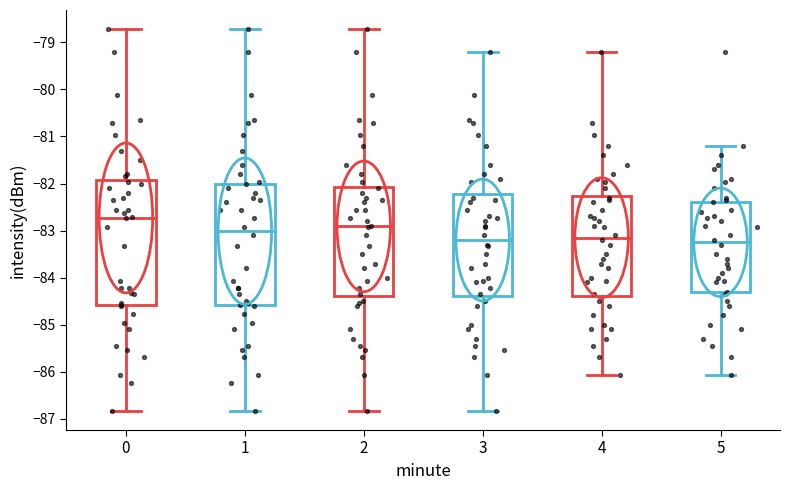

Reading left to right, transcribe this box plot: for each box, give where its median line is, the range the box spans, and where its two whiskers end, as read against the y-axis. The values are not printed on the chart, so give them approximately, as read against the axis.

0: median -82.7, box -84.6 to -81.9, whiskers -86.8 to -78.7
1: median -83.0, box -84.6 to -82.0, whiskers -86.8 to -78.7
2: median -82.9, box -84.4 to -82.1, whiskers -86.8 to -78.7
3: median -83.2, box -84.4 to -82.2, whiskers -86.8 to -79.2
4: median -83.1, box -84.4 to -82.3, whiskers -86.1 to -79.2
5: median -83.2, box -84.3 to -82.4, whiskers -86.1 to -81.2